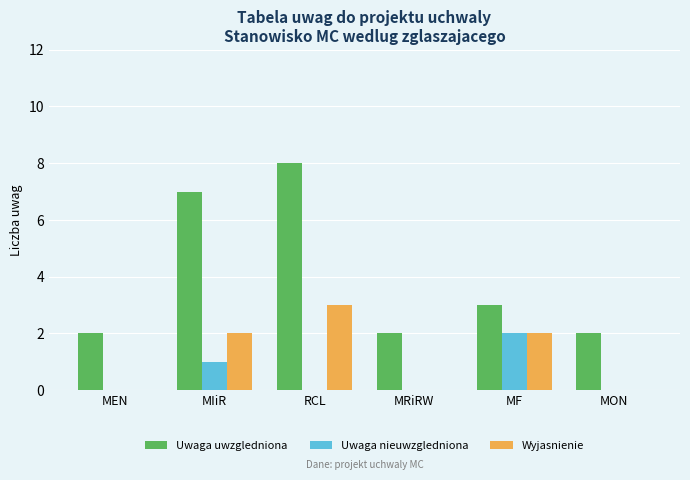

What is the maximum value shown in the chart?

8